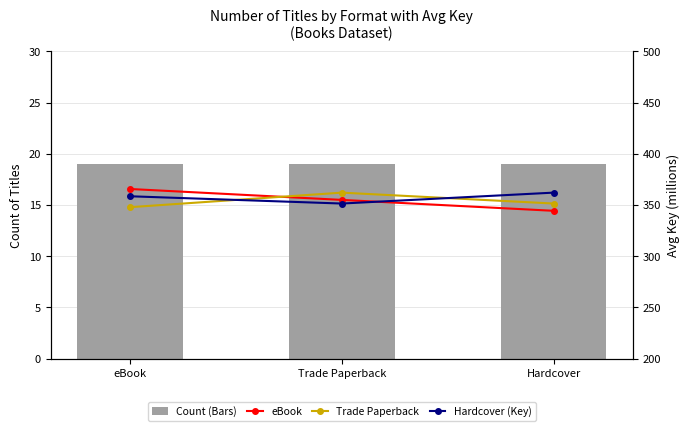

Reading left to right, what are all the values shown in this chart?

Hardcover: 19.0	19.0	19.0
eBook: 365.6	355.0	344.3
Trade Paperback: 347.9	362.1	351.4
Hardcover (Key): 358.5	351.4	362.1